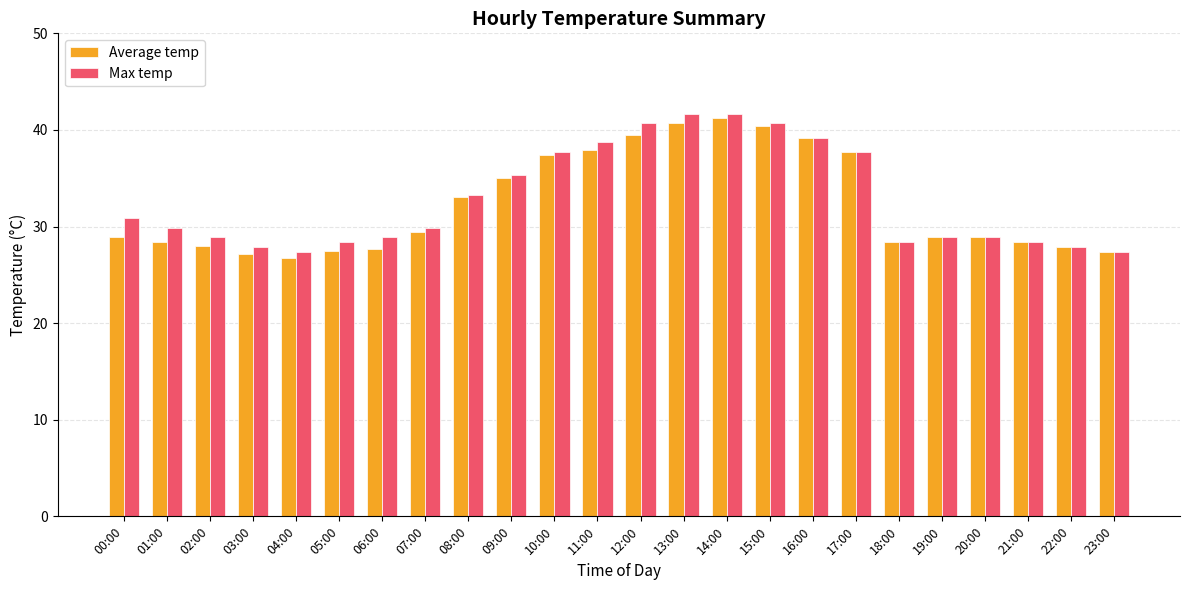

Read the Average temp value at 14:00.

41.2